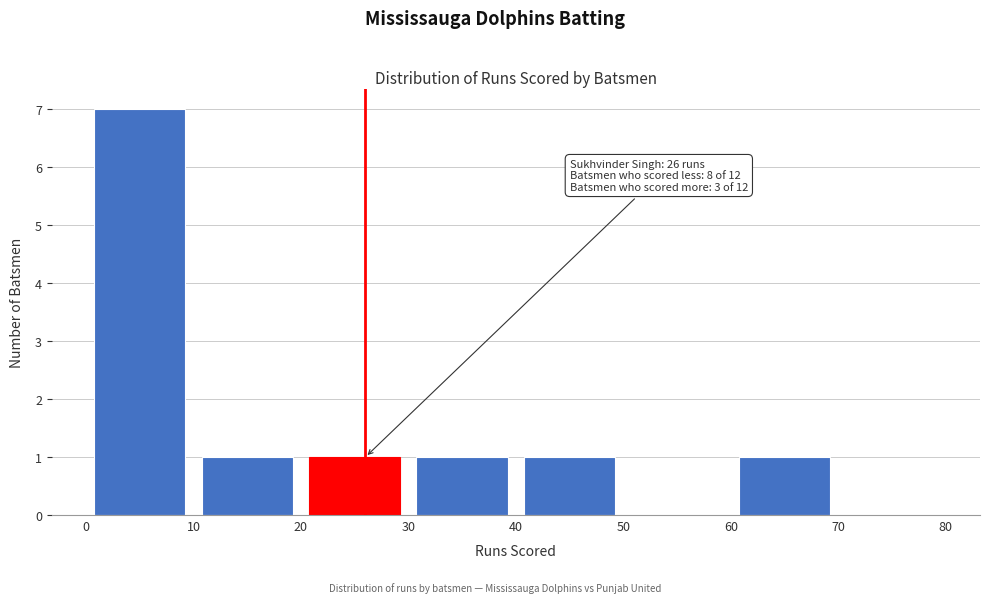

Which range on the x-axis has the tallest bar?

0 to 10